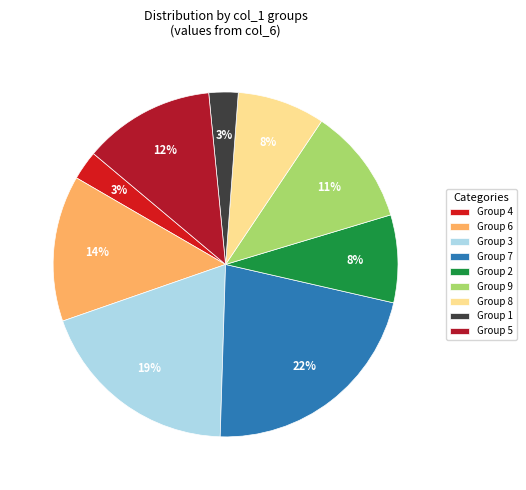

To the nearest percent, what is the average slice percentage?

11%